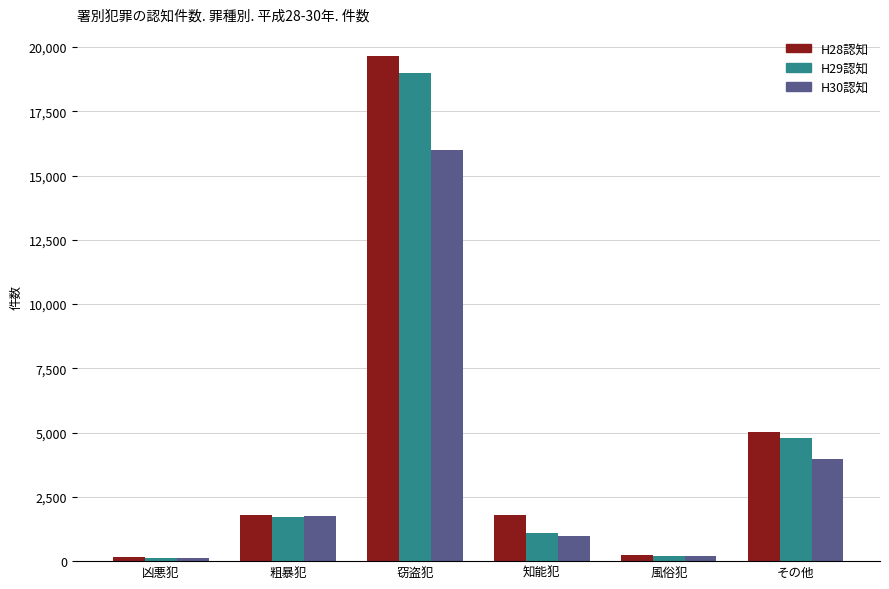

True or false: H28認知 has a value of 1776 at 知能犯.

True